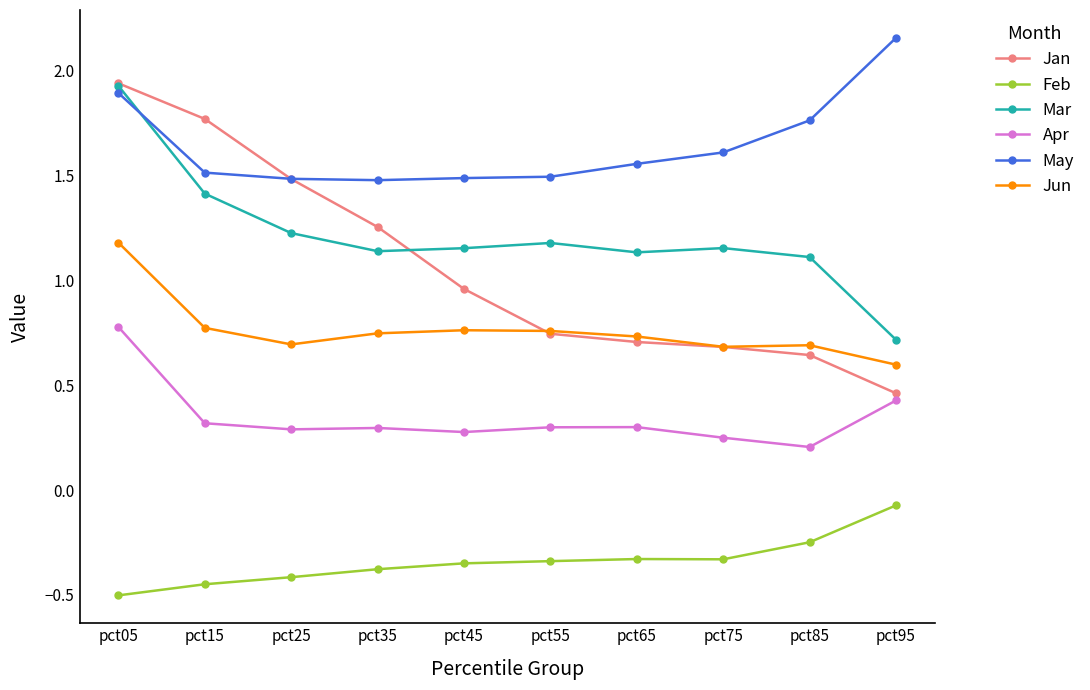

How many lines are shown in the chart?

6